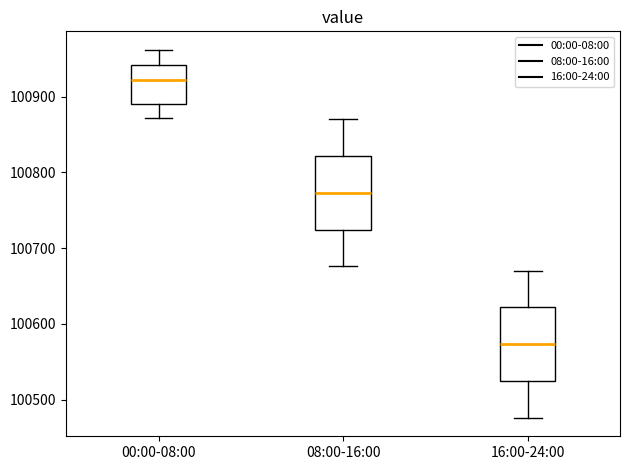

Reading left to right, read every box against the y-axis: the position of its median line, the range the box covers, and the ends of its whiskers. The values are not printed on the chart, so give them approximately, as read against the axis.

00:00-08:00: median 100920, box 100890 to 100940, whiskers 100870 to 100960
08:00-16:00: median 100770, box 100720 to 100820, whiskers 100680 to 100870
16:00-24:00: median 100570, box 100520 to 100620, whiskers 100480 to 100670